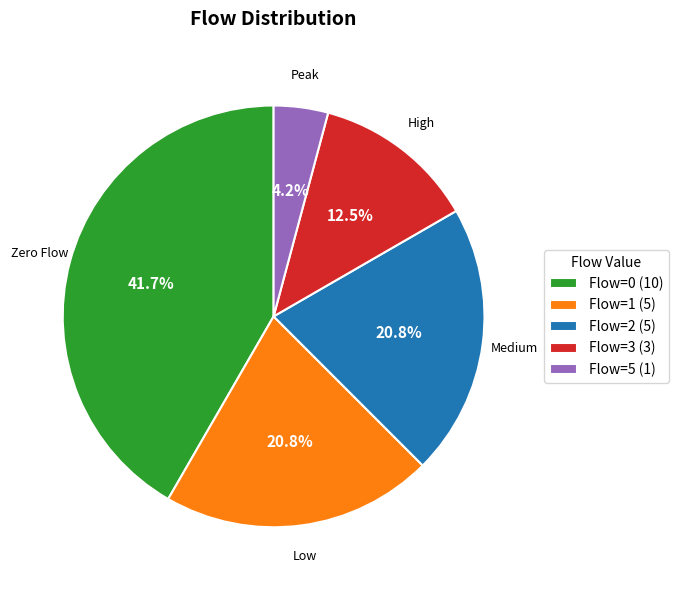

Is there a majority slice in this chart?

No